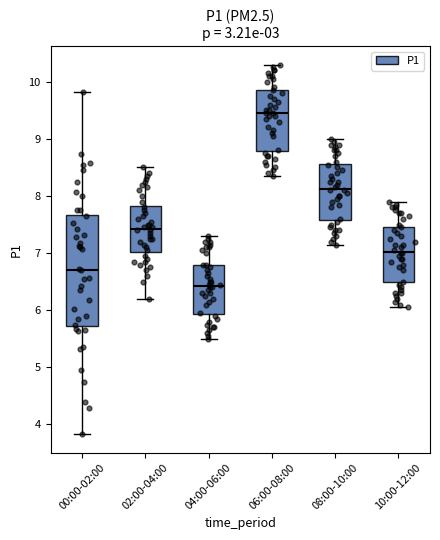

Where does the median line of the box for 00:00-02:00 sit on the y-axis? The values are not printed on the chart, so give them approximately, as read against the axis.

6.7